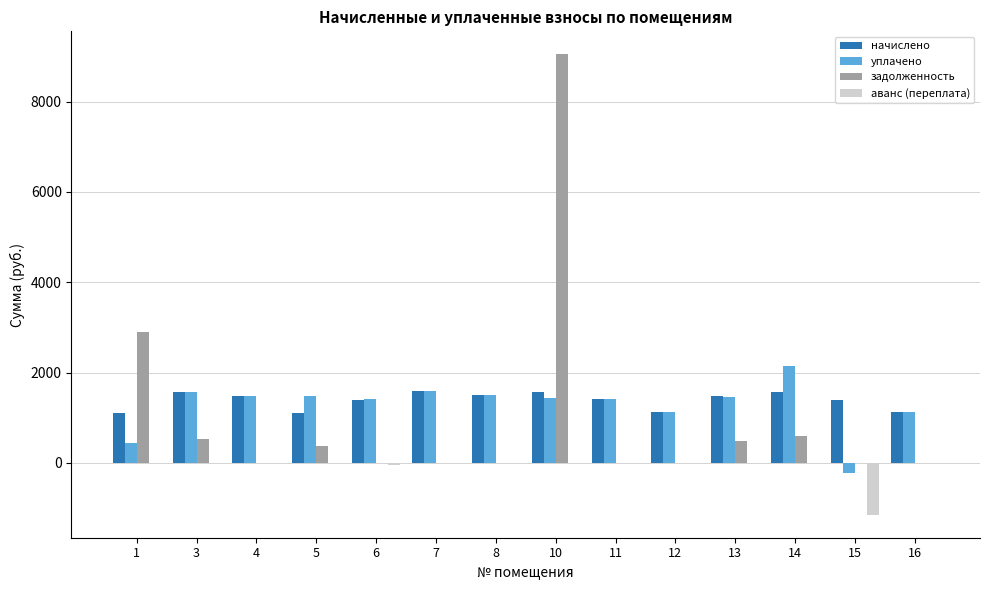

What is the sum of all задолженность values?

13921.5